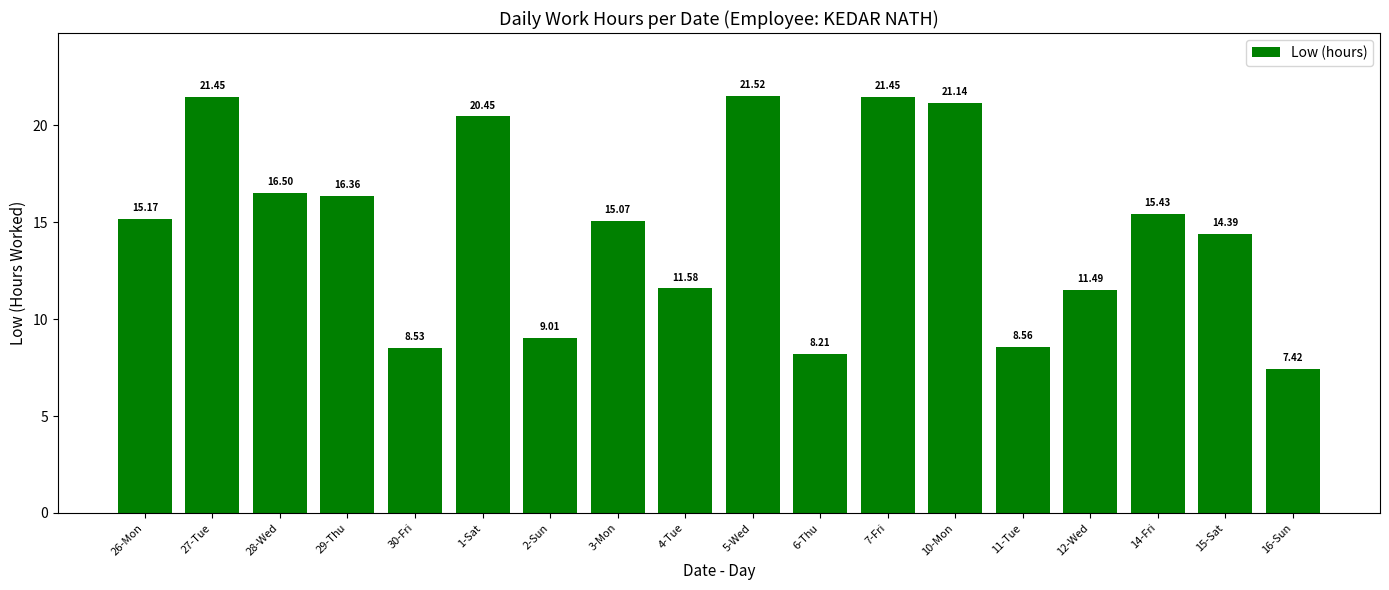

The value at 6-Thu is 8.2. True or false?

True